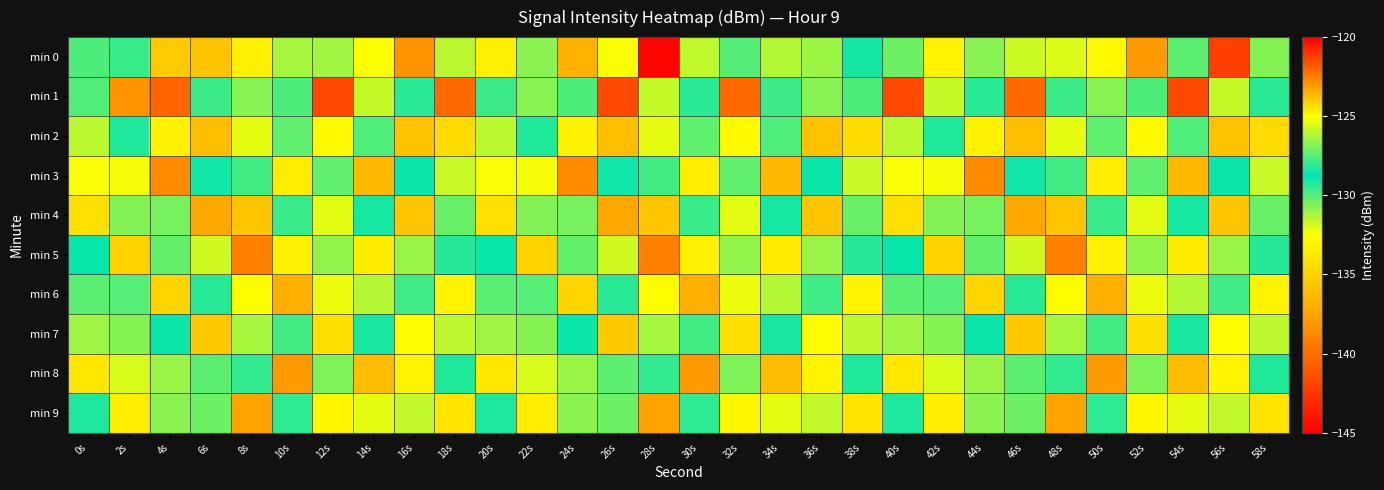

Which category has the highest value across all series?

56s